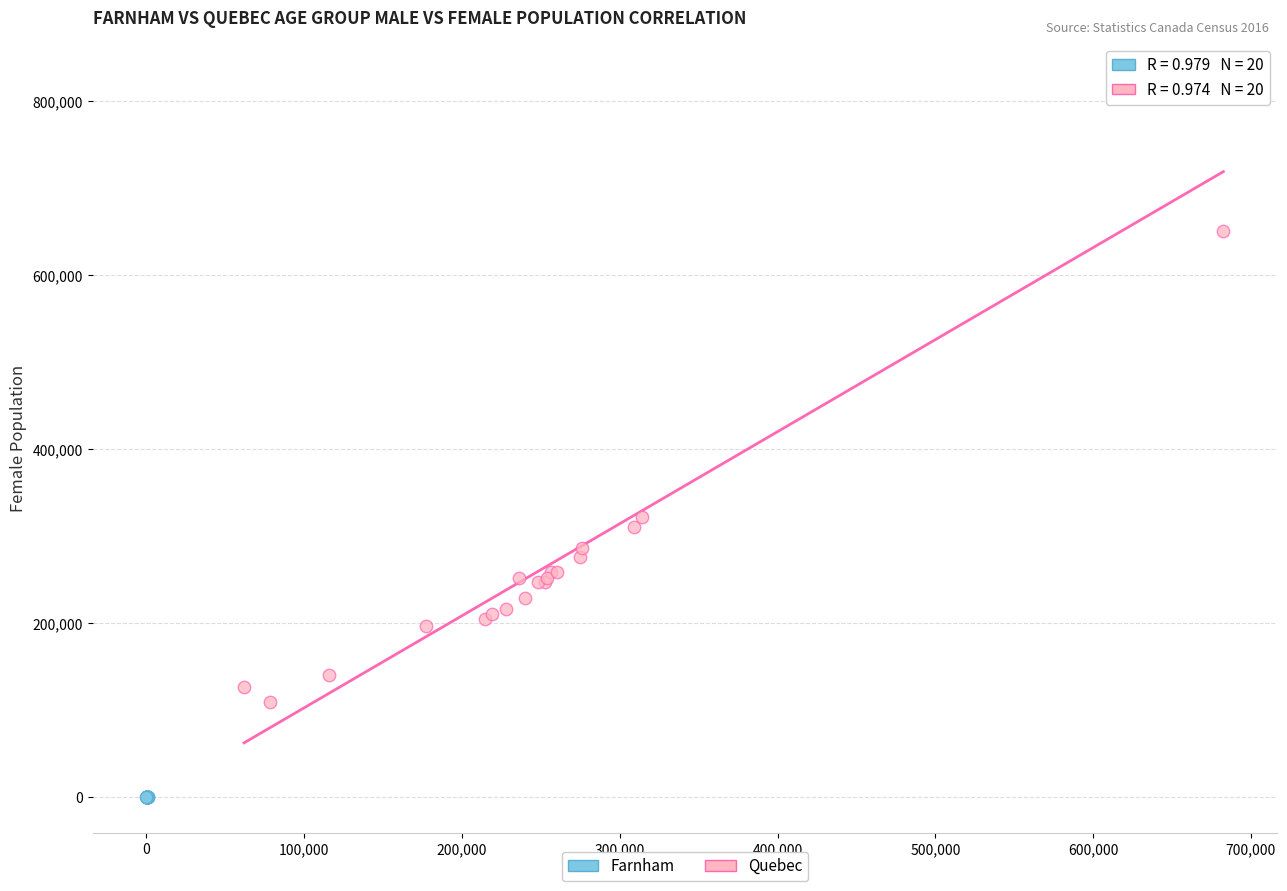

Which series contains the highest Y value?

Quebec